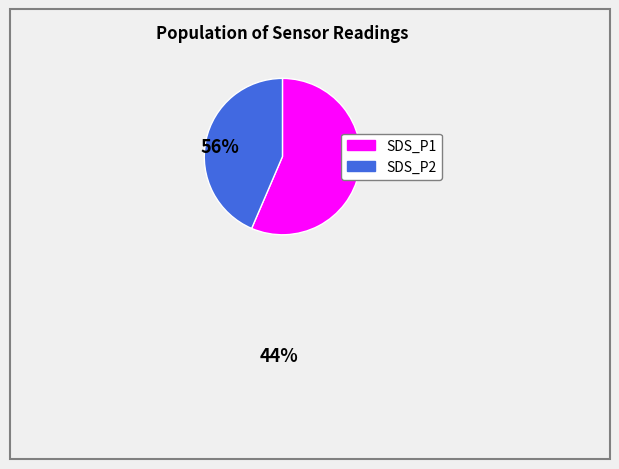

Is there a majority slice in this chart?

Yes